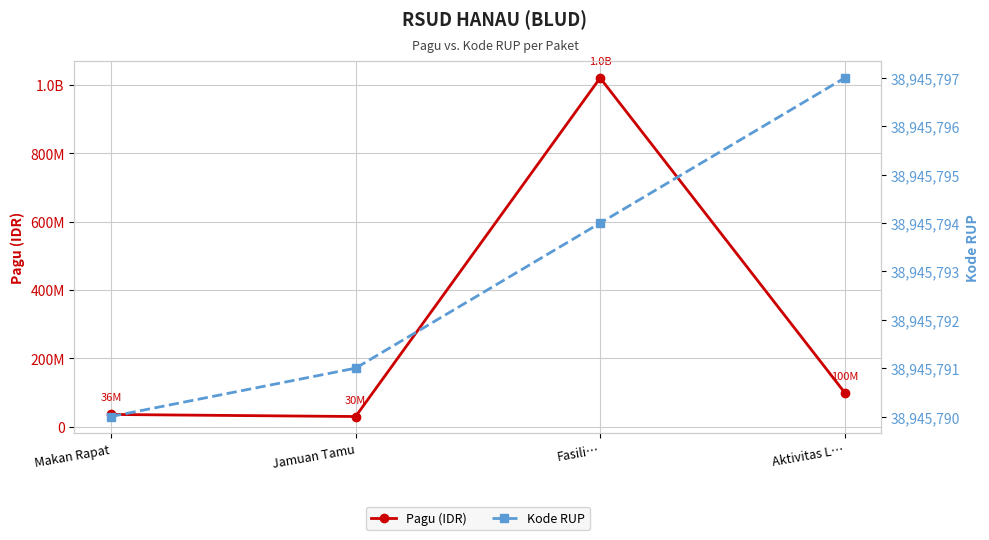

True or false: Pagu (IDR) and Kode RUP intersect in this chart.

True